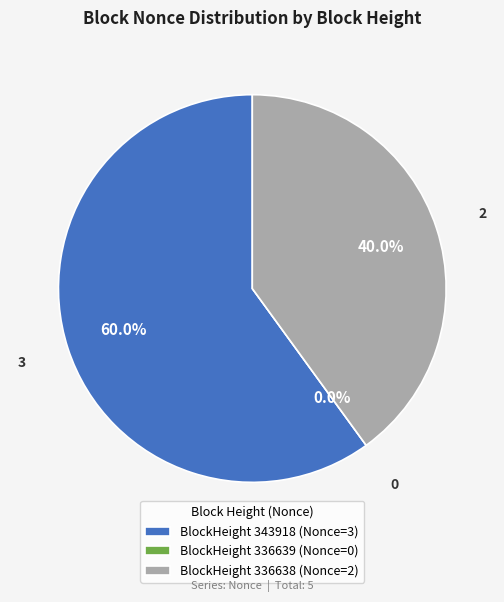

Which category accounts for the majority?

343918